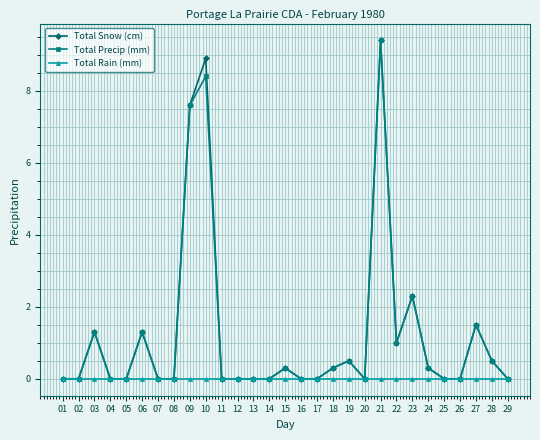

Where is Total Snow (cm) nearest to the value 4?

23